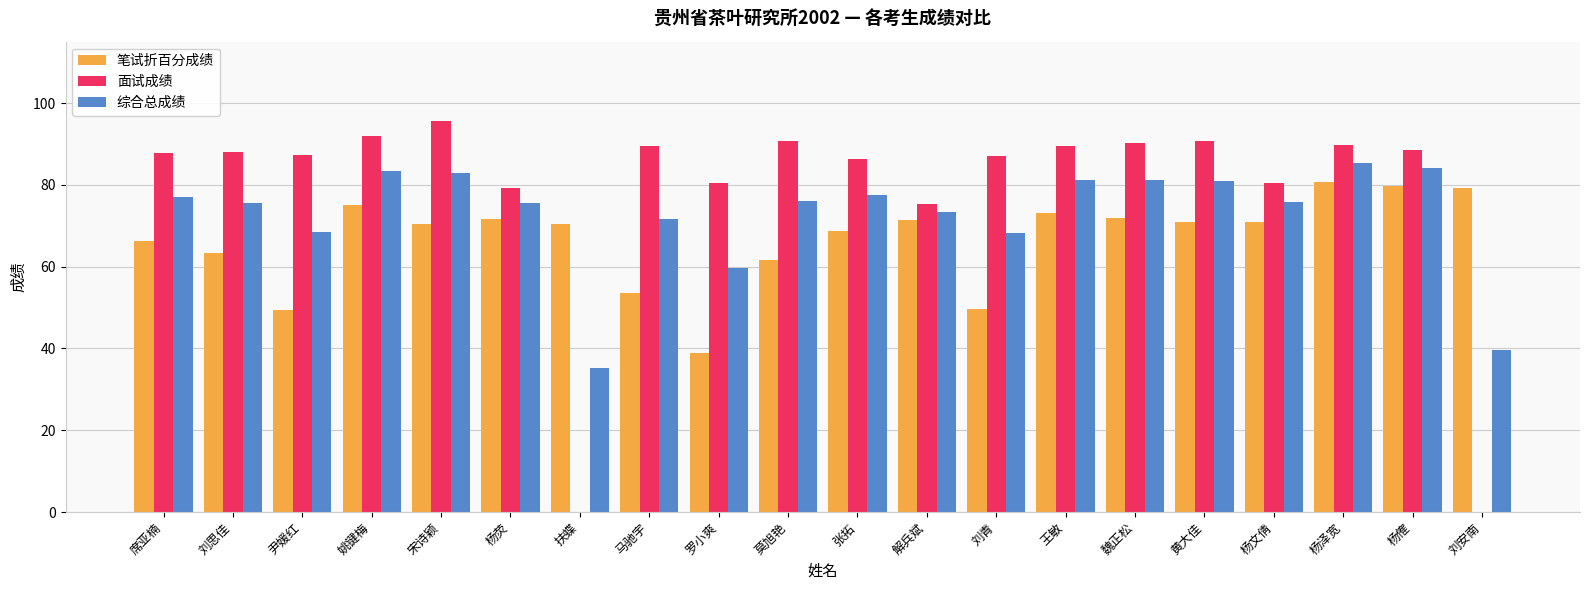

Is it true that 综合总成绩 equals 75.7 at 杨文倩?

True